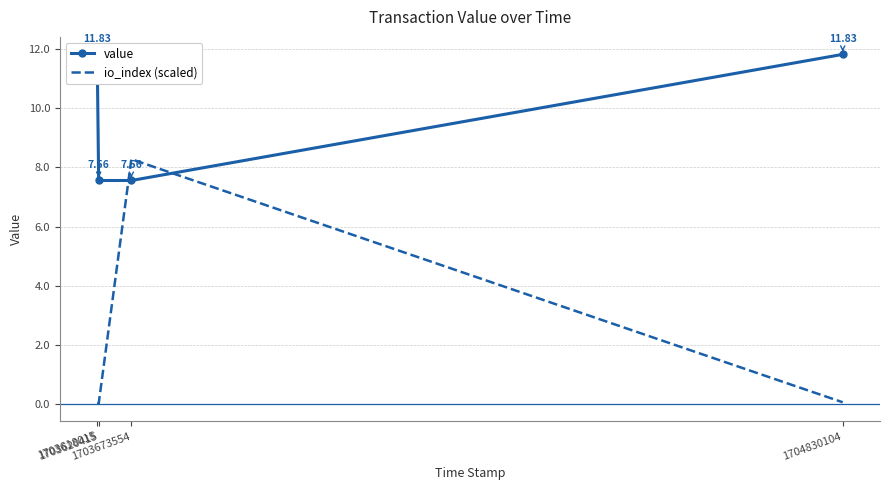

The io_index (scaled) series shows -3.0 at 1703620415. True or false?

False